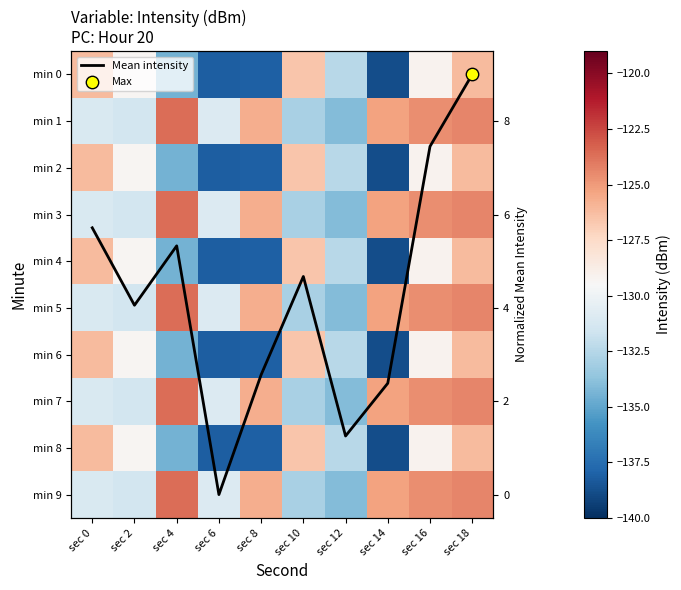

Between sec 4 and sec 10, which series saw the biggest shift?

min 1